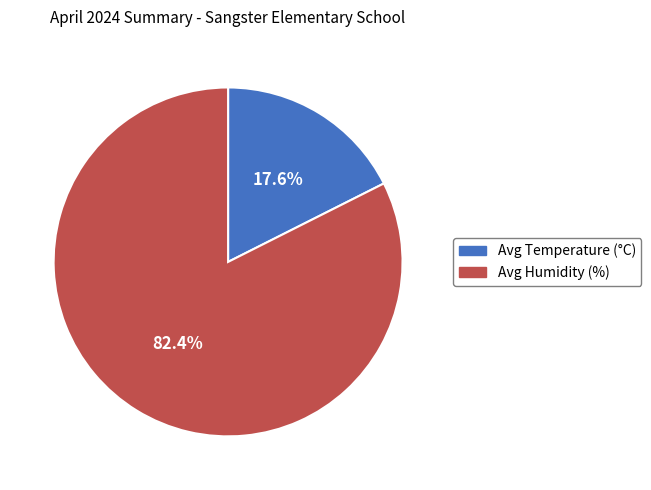

What is the majority slice?

Avg Humidity (%)